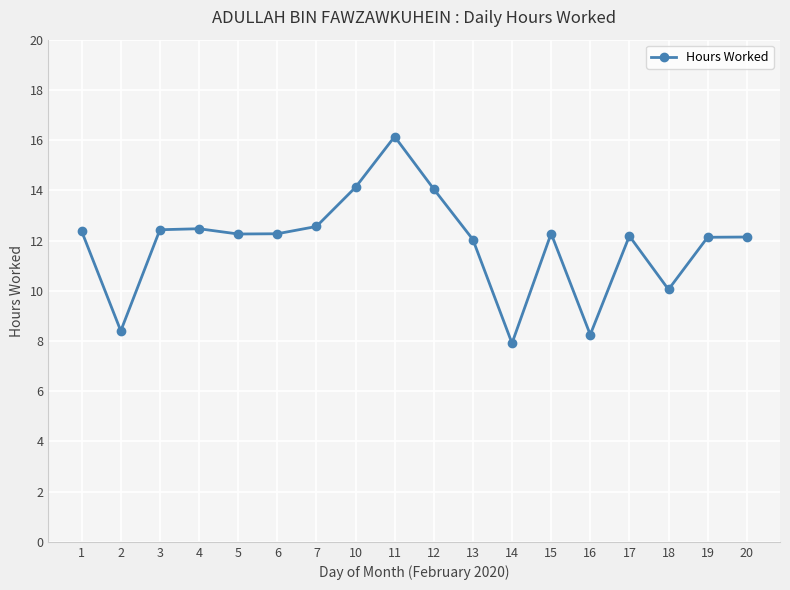

How many lines are shown in the chart?

1